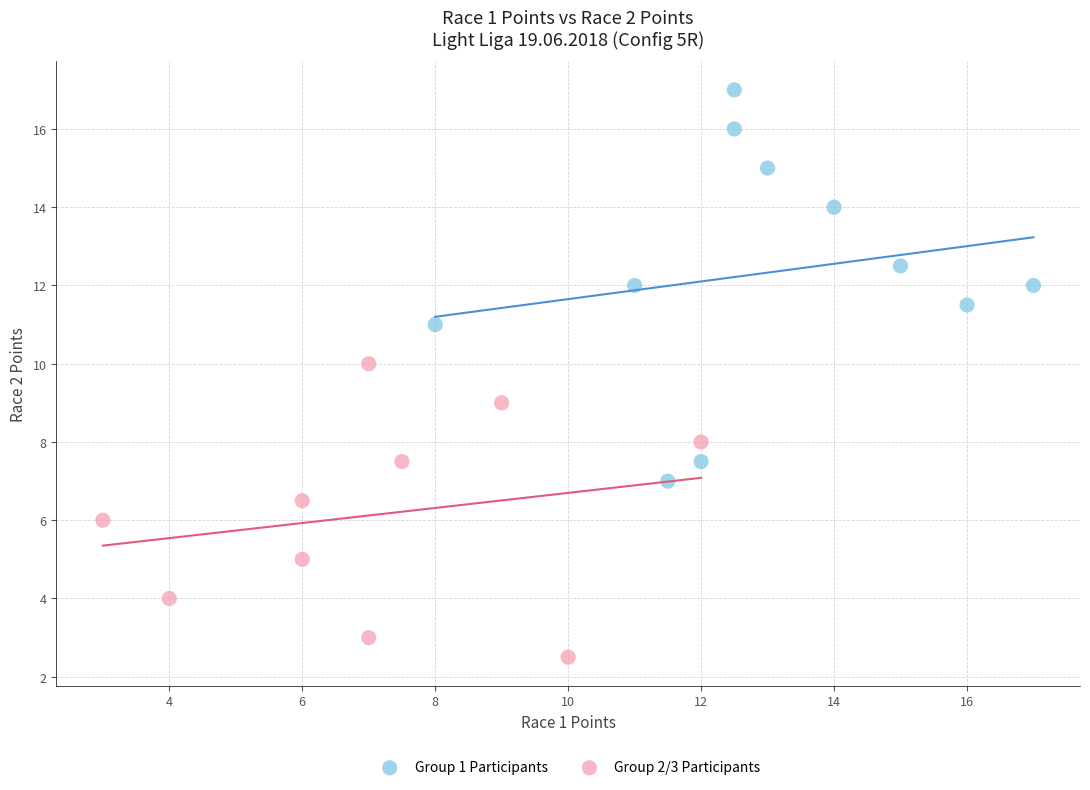

Which series reaches the minimum Y coordinate?

Group 2/3 Participants